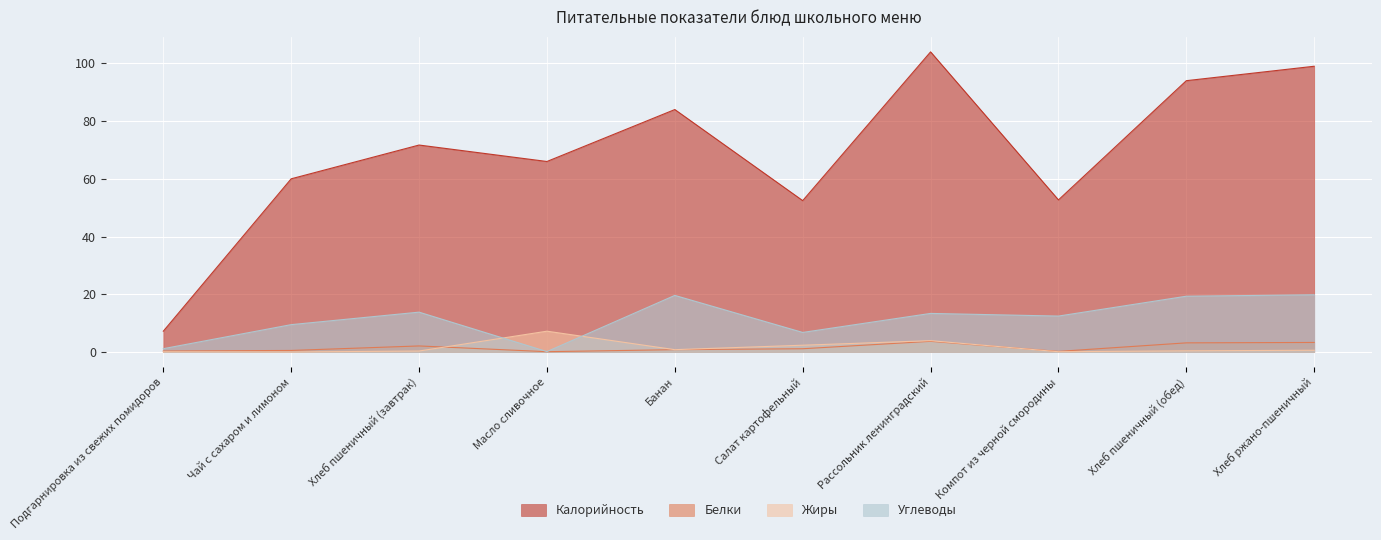

Which series changed the most between Хлеб пшеничный (завтрак) and Банан?

Калорийность